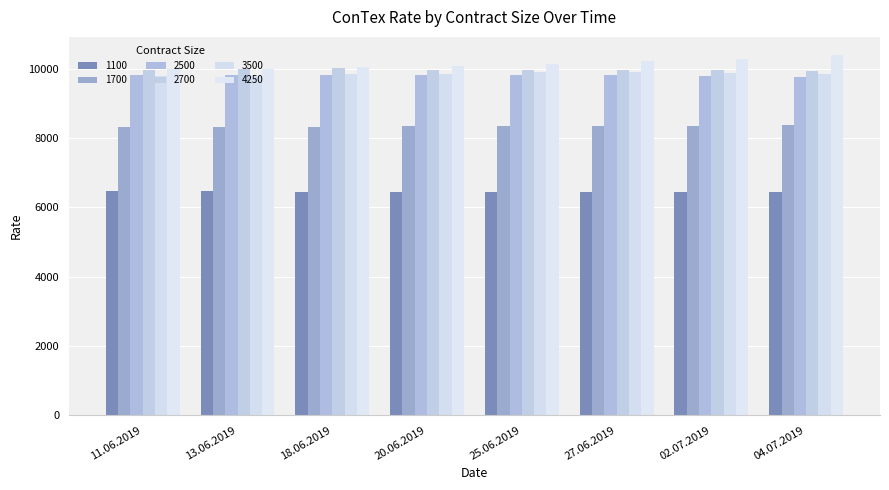

Which category has the highest value across all series?

04.07.2019